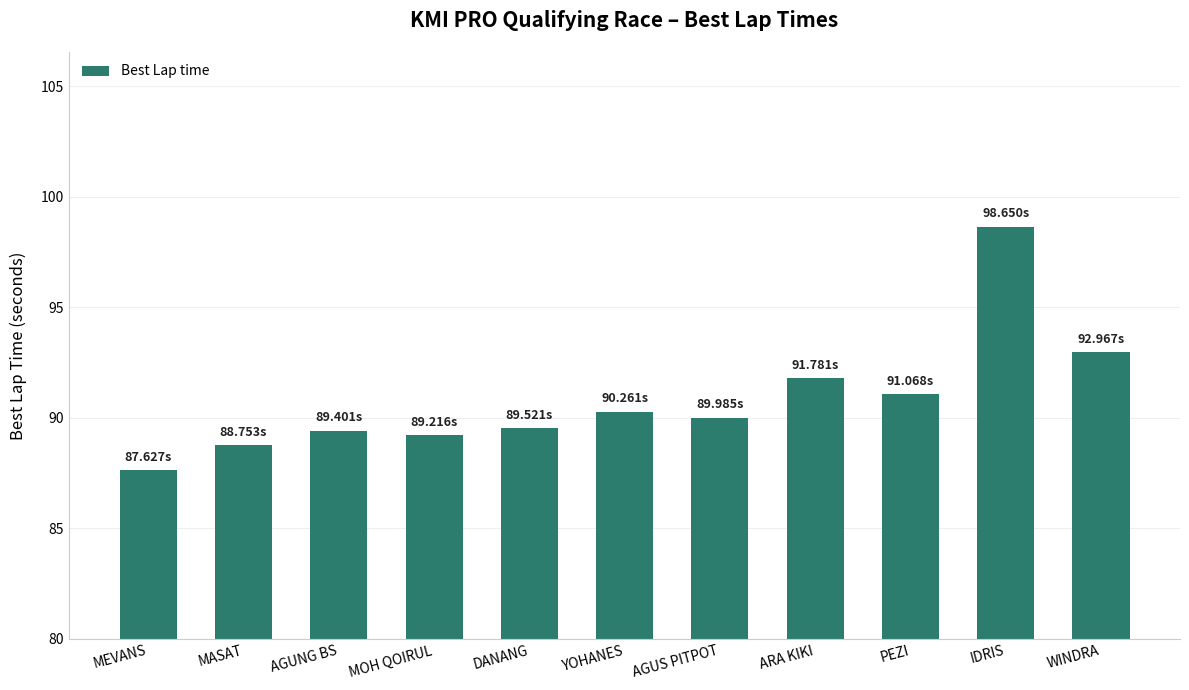

What is the label of the 5th bar from the right?

AGUS PITPOT